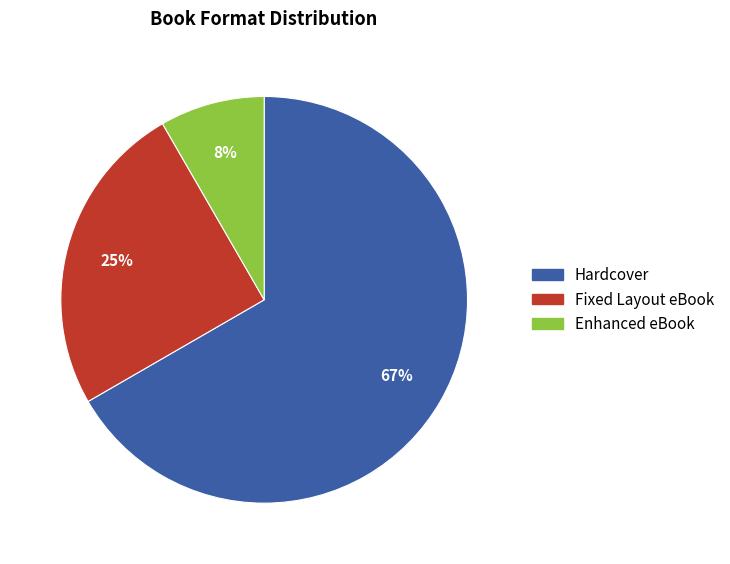

To the nearest percent, what is the average slice percentage?

33%